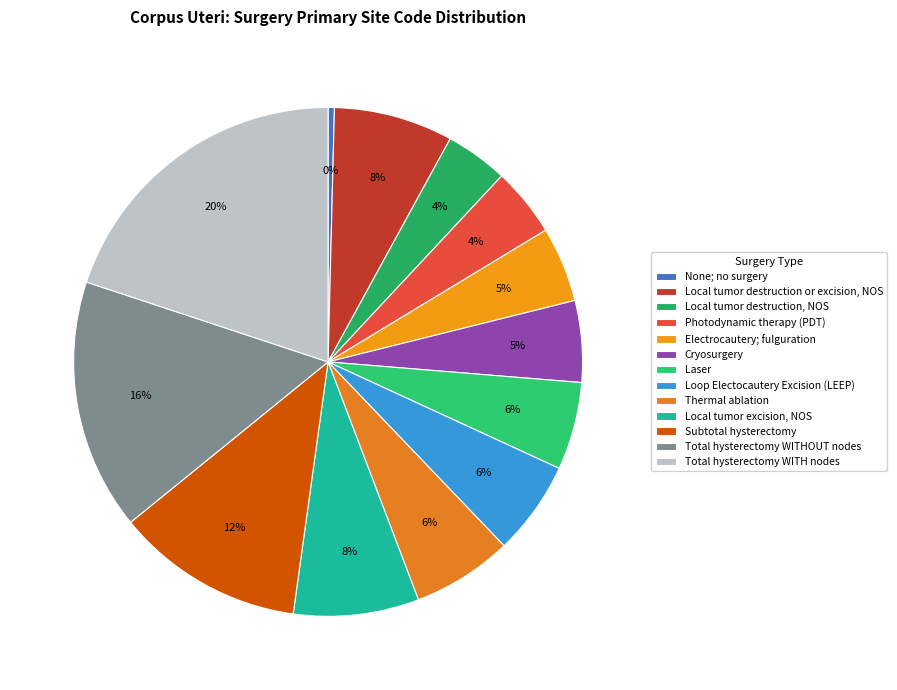

True or false: Thermal ablation accounts for 12% of the total.

False